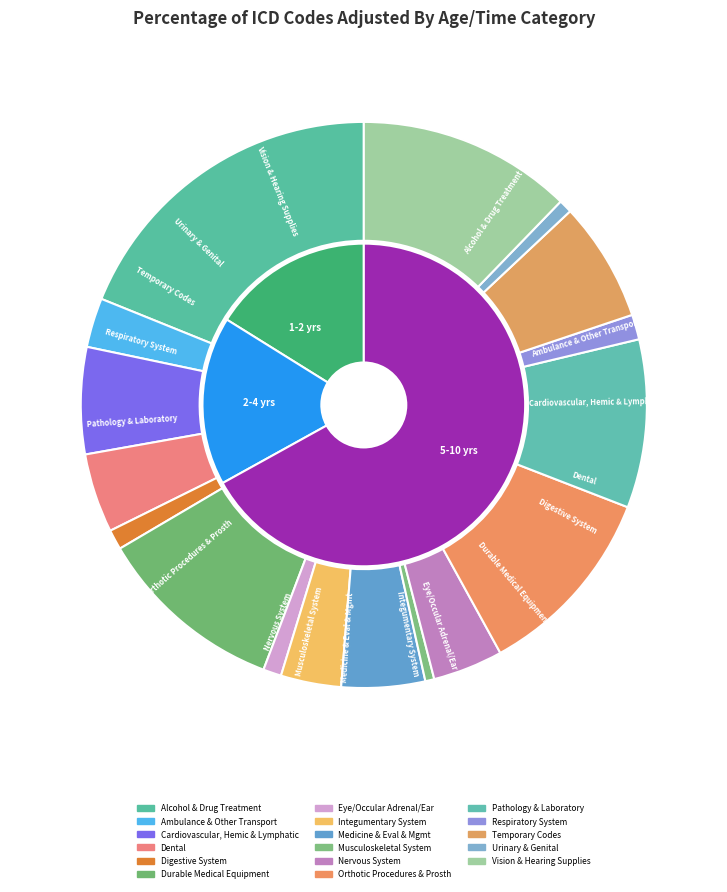

True or false: values_1_2 accounts for 7% of the total.

False